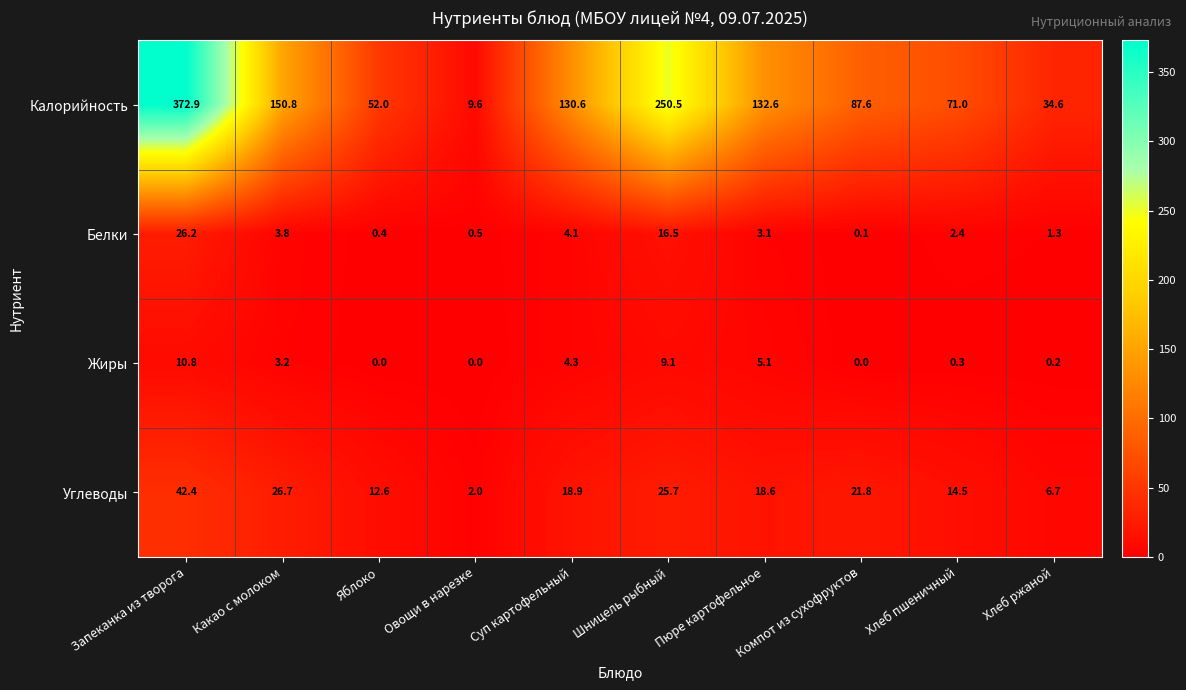

At how many categories does at least one series exceed 225?

2